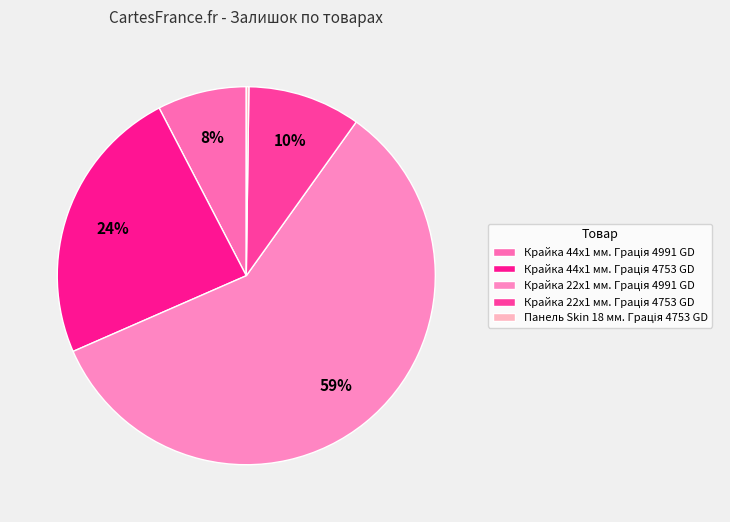

Count the number of slices in the pie.

5